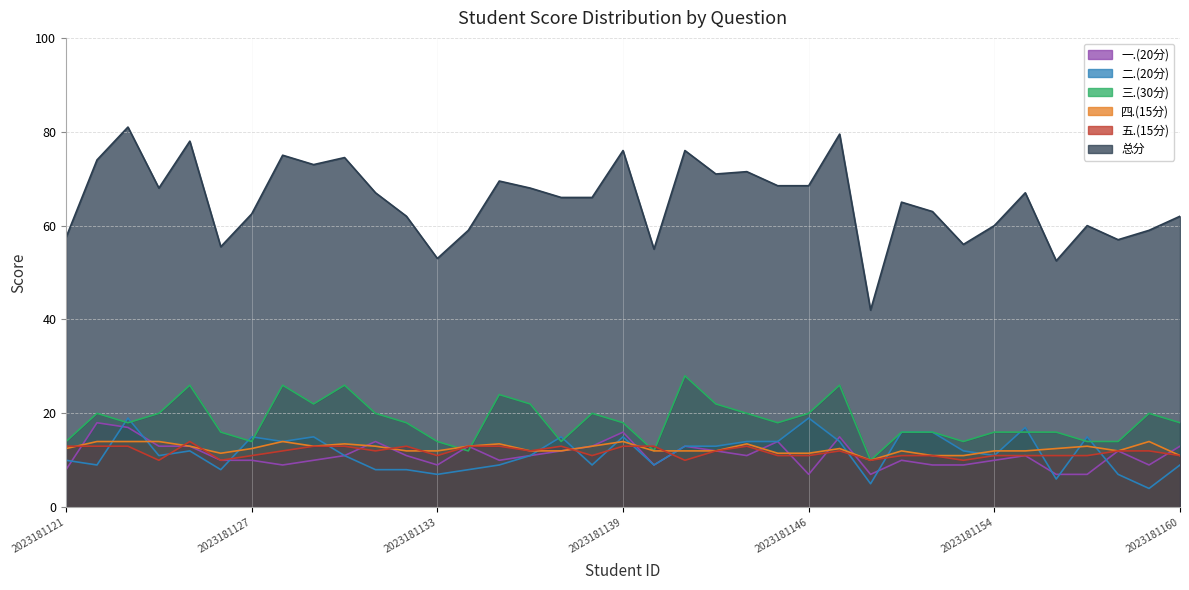

Which series has the largest total across all categories?

总分